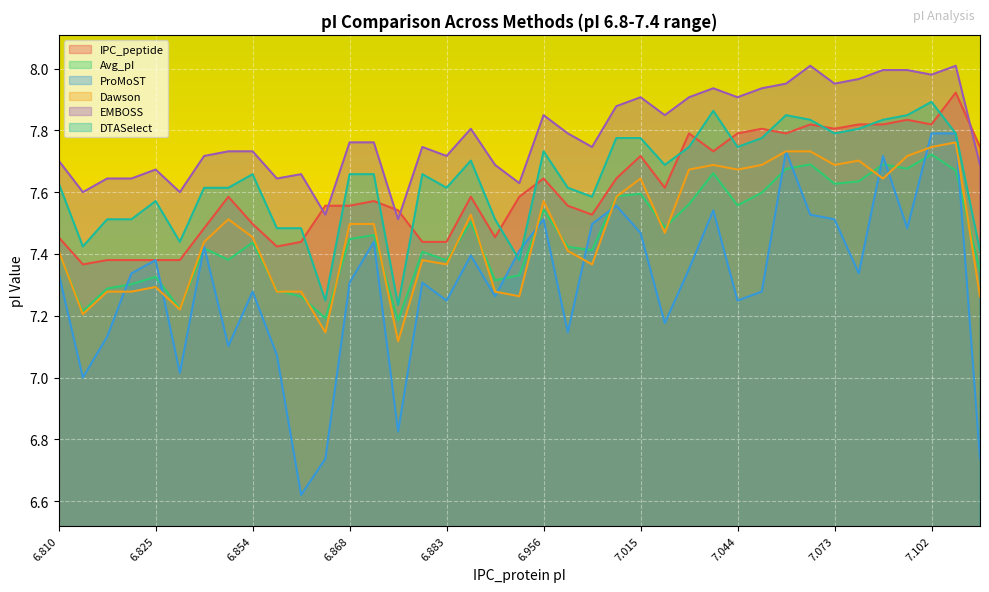

Which series has the largest total across all categories?

EMBOSS